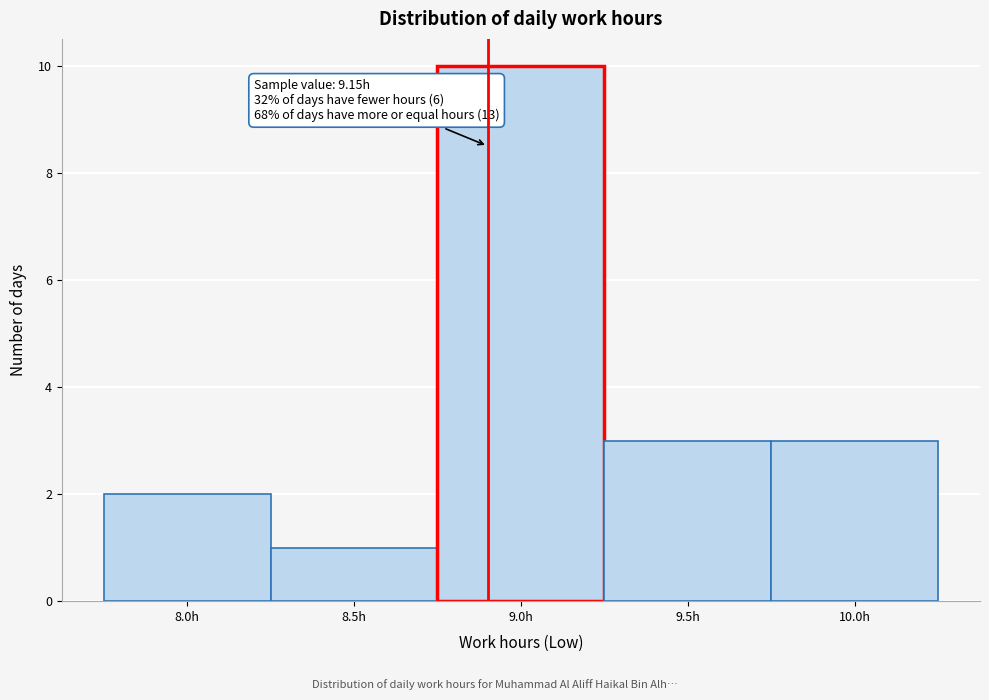

Reading right to left, what are all the values shown in this chart?

10.0h=3	9.5h=3	9.0h=10	8.5h=1	8.0h=2